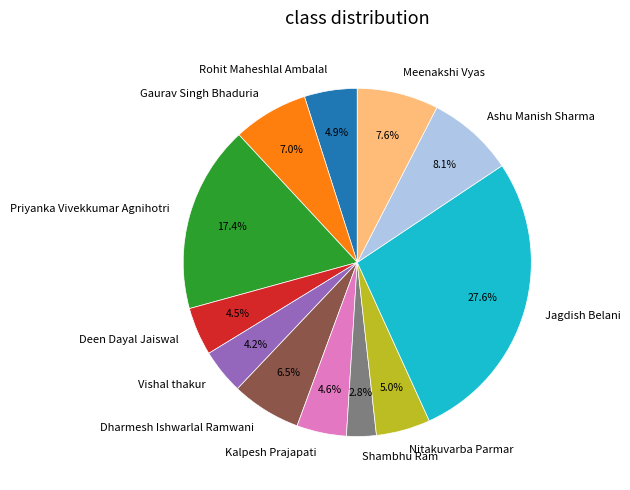

What portion of the pie excludes Dharmesh Ishwarlal Ramwani?

93.5%